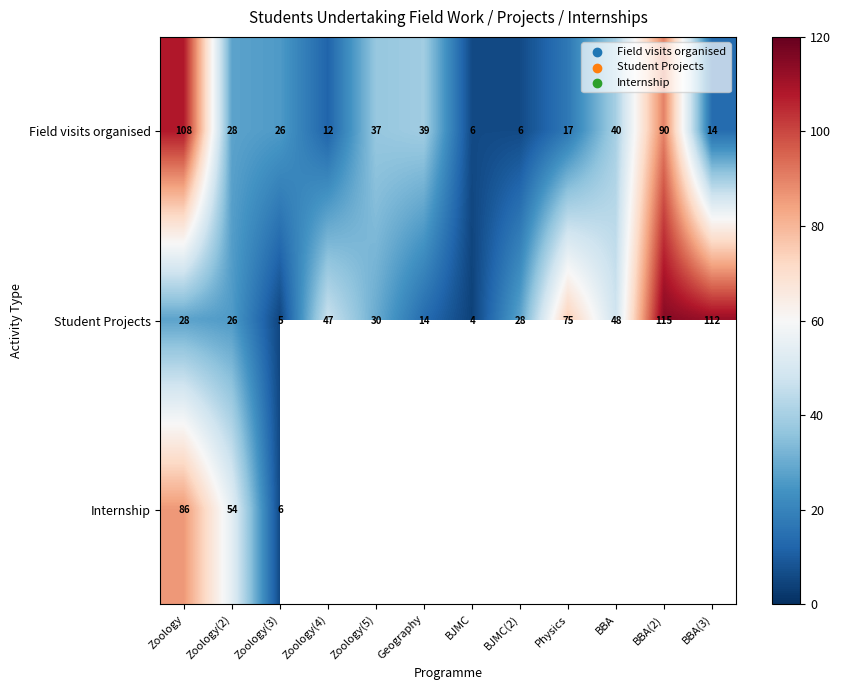

Where is Student Projects nearest to the value 59?

BBA